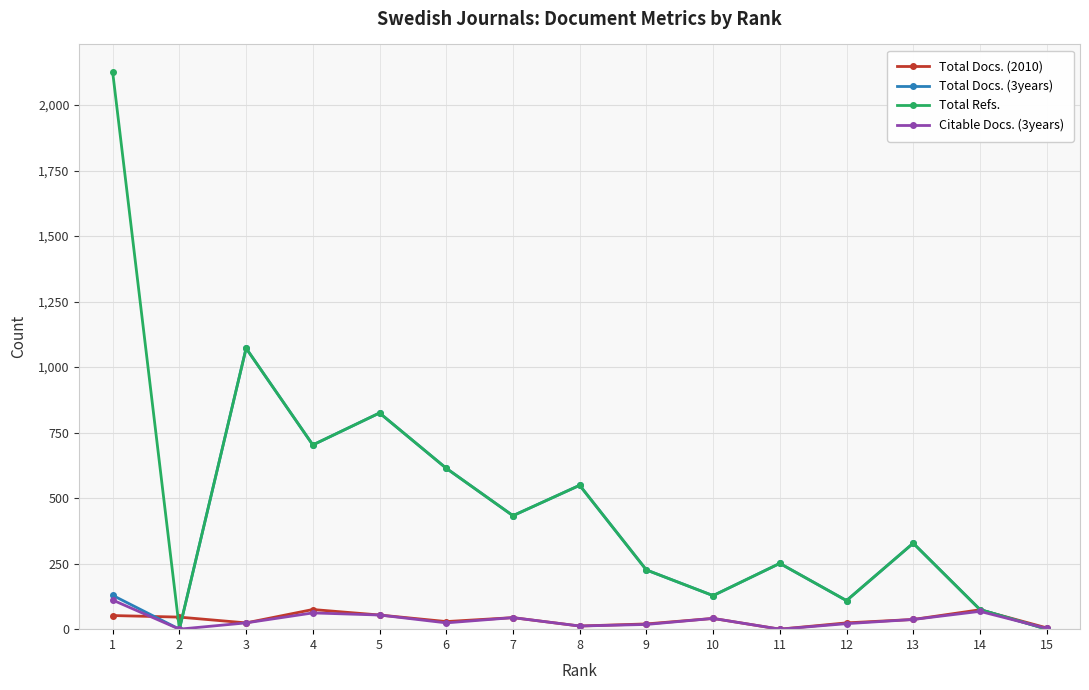

True or false: Total Docs. (2010) has more than 1 interior local peaks.

True